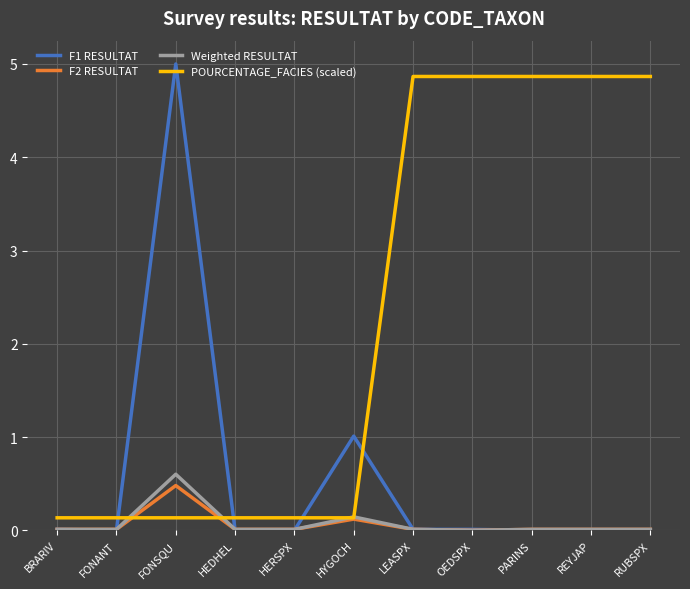

Rank the series by their maximum value, from highest to lowest.

F1 RESULTAT, POURCENTAGE_FACIES (scaled), Weighted RESULTAT, F2 RESULTAT